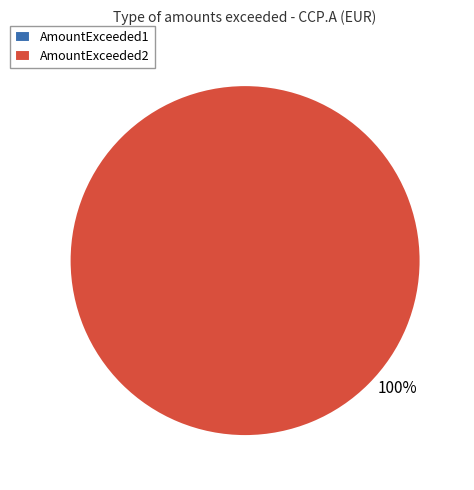

Do AmountExceeded2 (2018-06-30) and AmountExceeded2 (2018-03-31) together represent more than half of the pie?

Yes